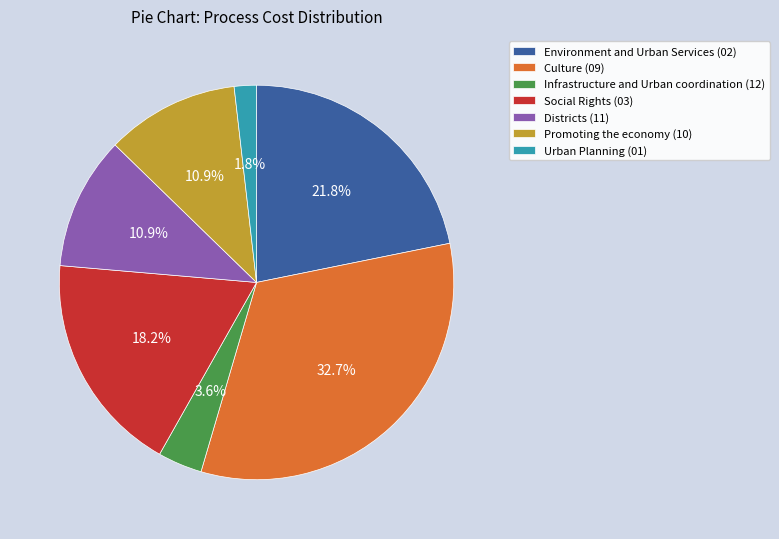

How many slices are in this pie chart?

7